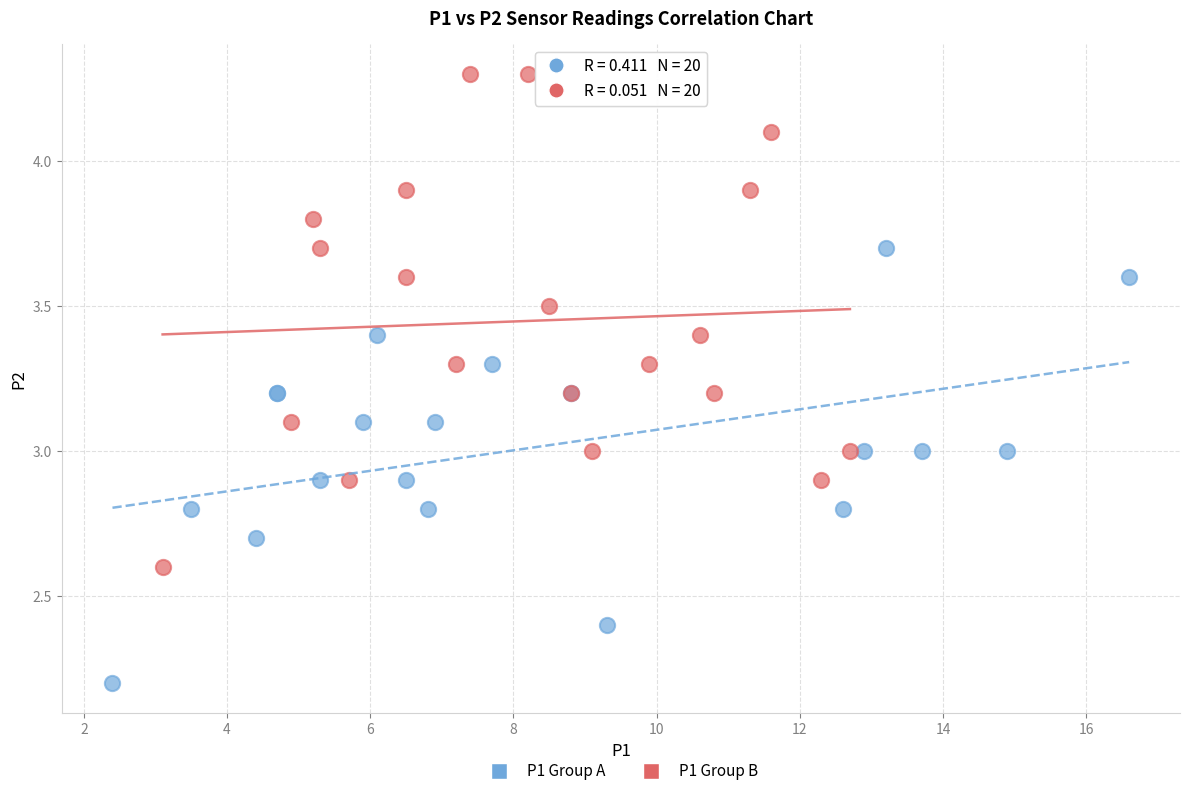

Which series has the widest spread of Y values?

P1 Group B